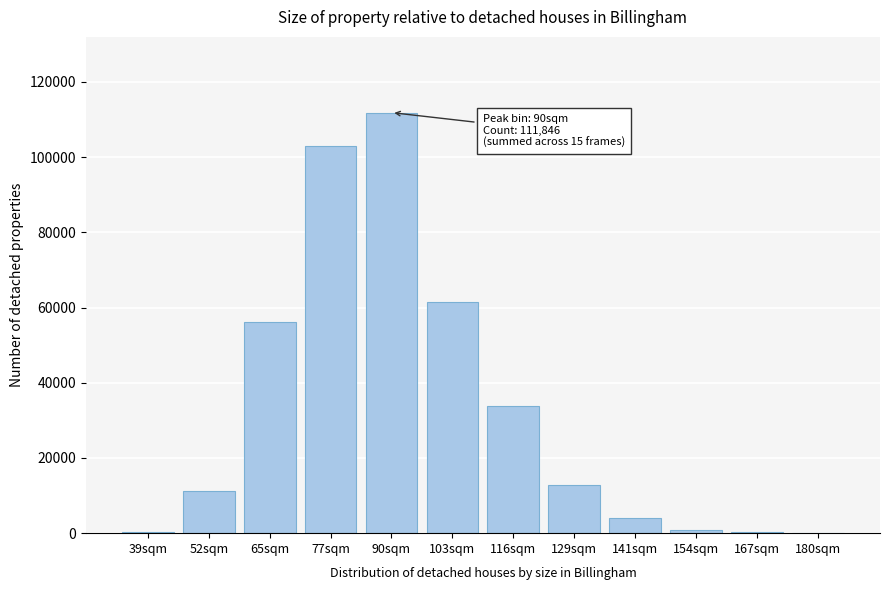

What is the greatest value displayed?

111846